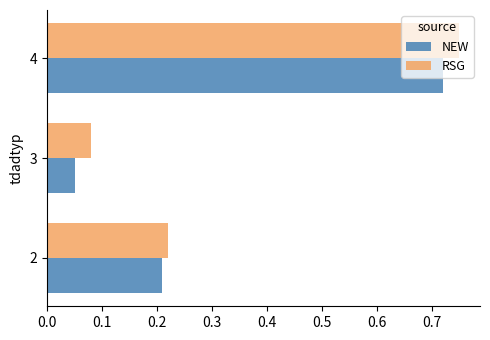

Which label corresponds to the largest value in the chart?

4